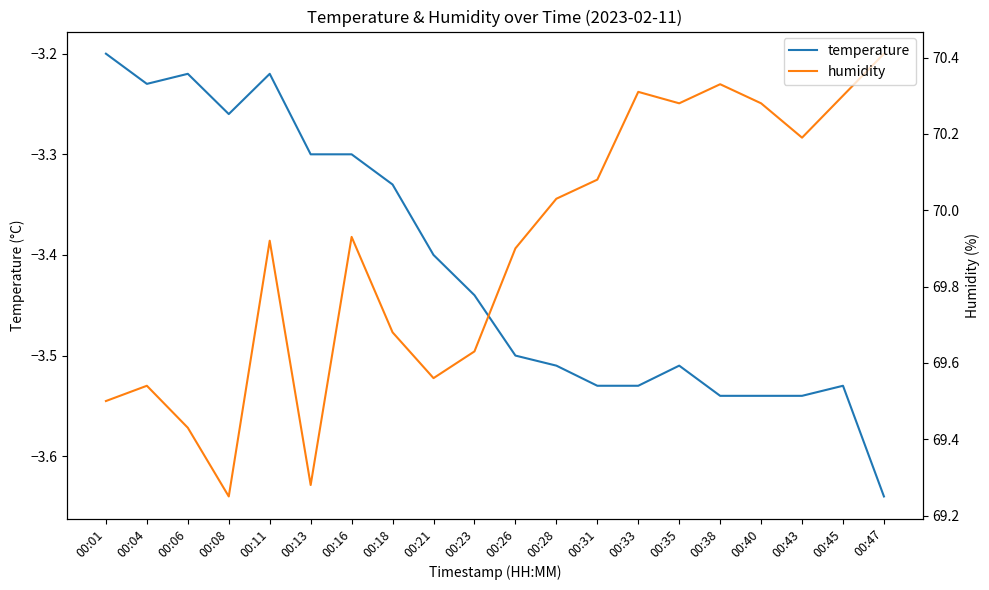

Is it true that humidity equals 101.8 at 00:23?

False